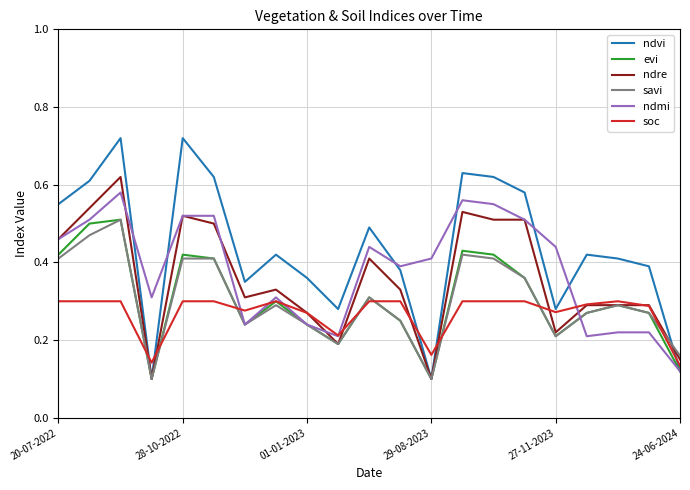

Which series has the largest range (max minus min)?

ndvi